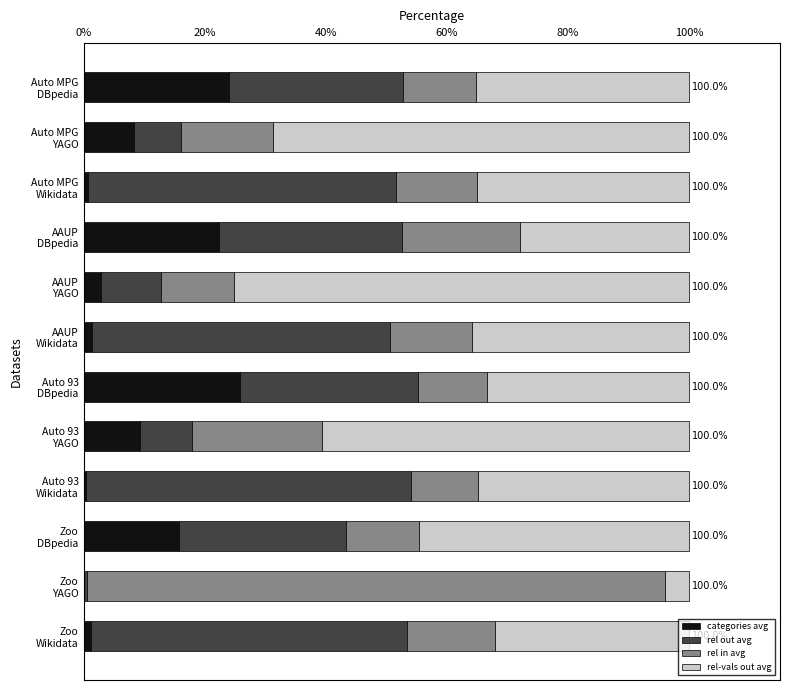

What is the sum of all categories avg values?

112.1